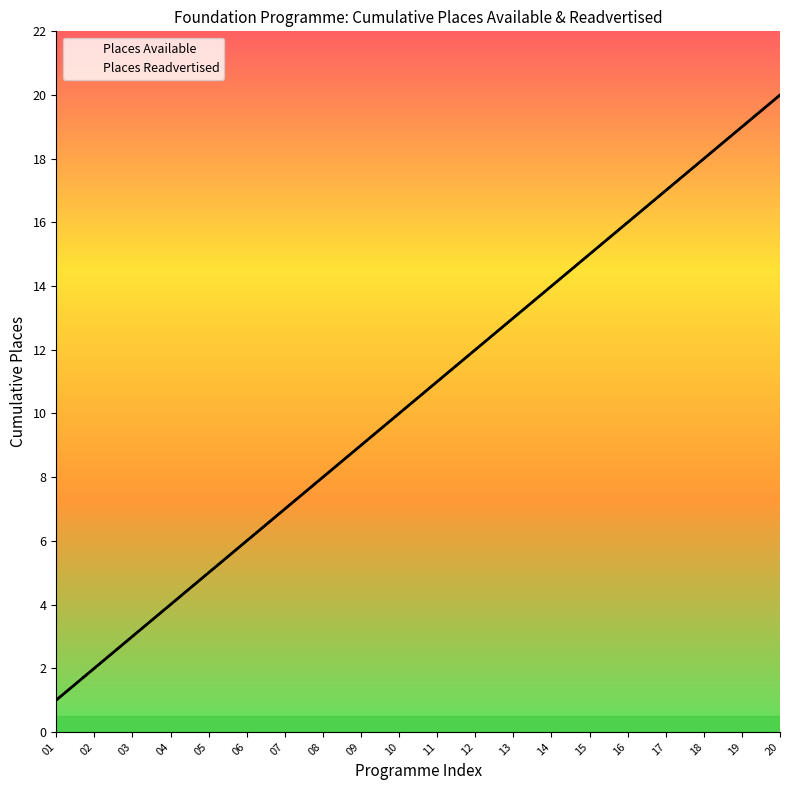

What is the sum of all Places Available values?

210